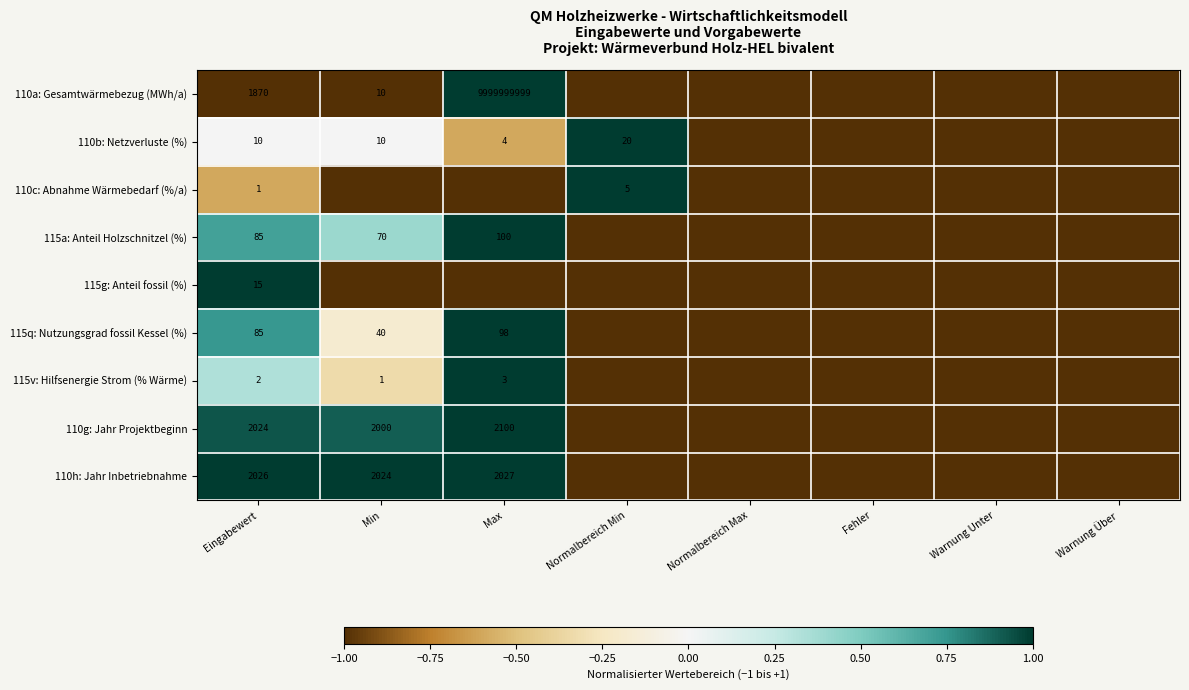

What is the sum of the 115v: Hilfsenergie Strom (% Wärme) values at Max and Eingabewert?

5